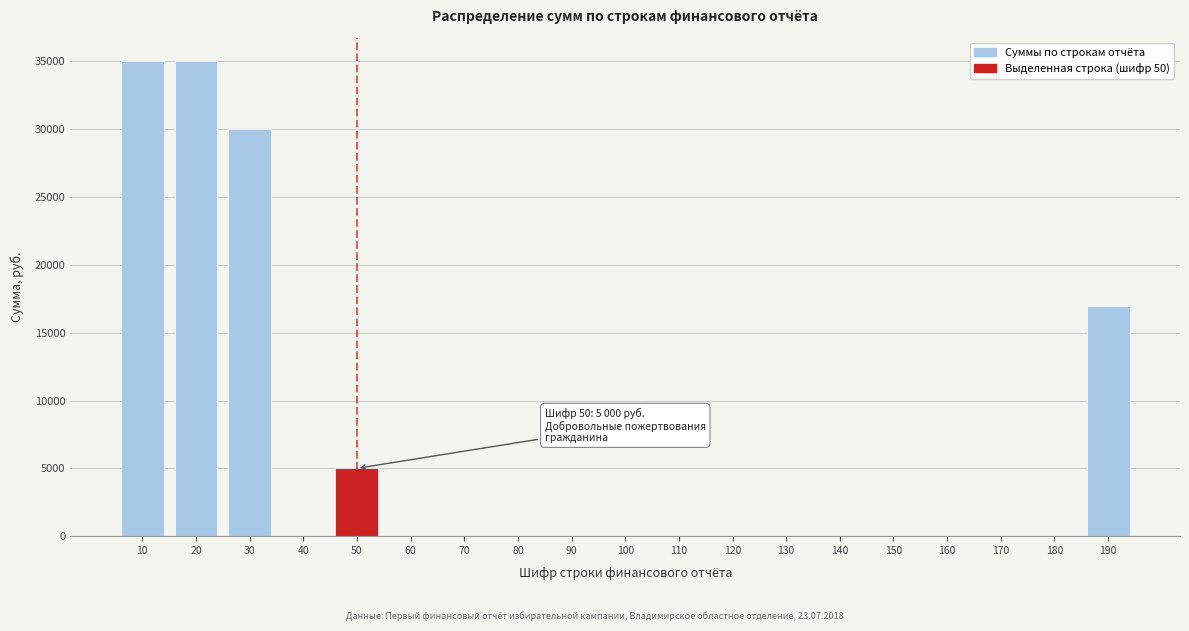

Reading left to right, what are all the values shown in this chart?

10=35000	20=35000	30=30000	40=0	50=5000	60=0	70=0	80=0	90=0	100=0	110=0	120=0	130=0	140=0	150=0	160=0	170=0	180=0	190=17000